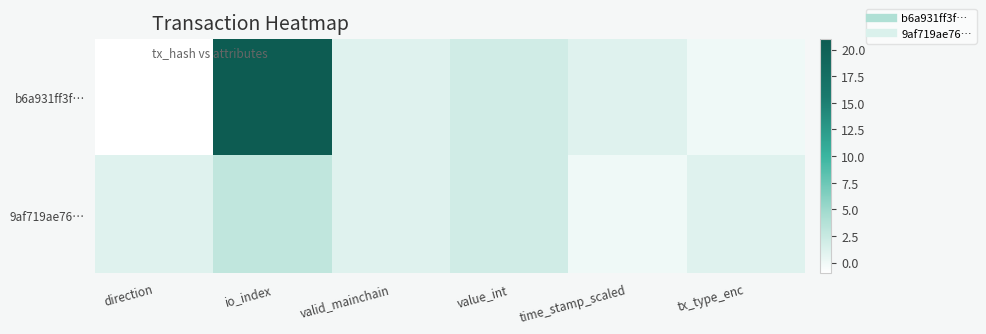

At how many categories does at least one series exceed 16?

1